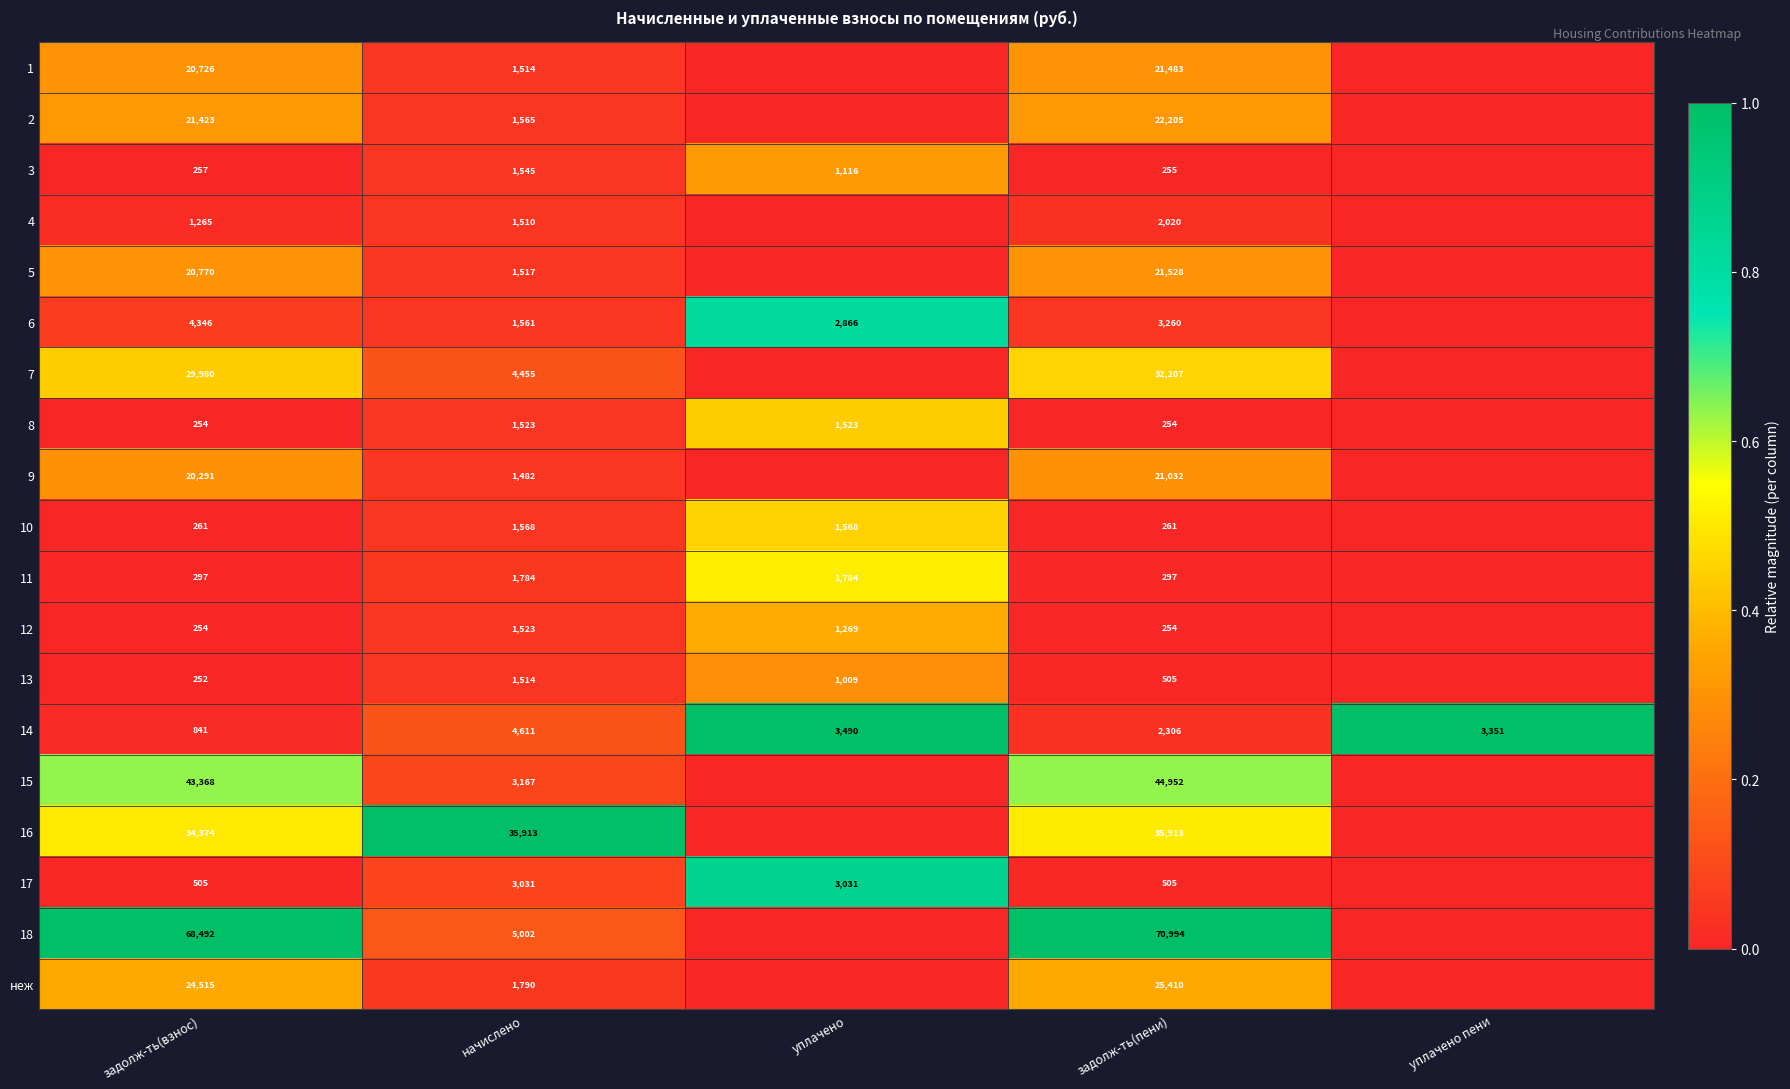

What is the total value across all series at начислено?

76575